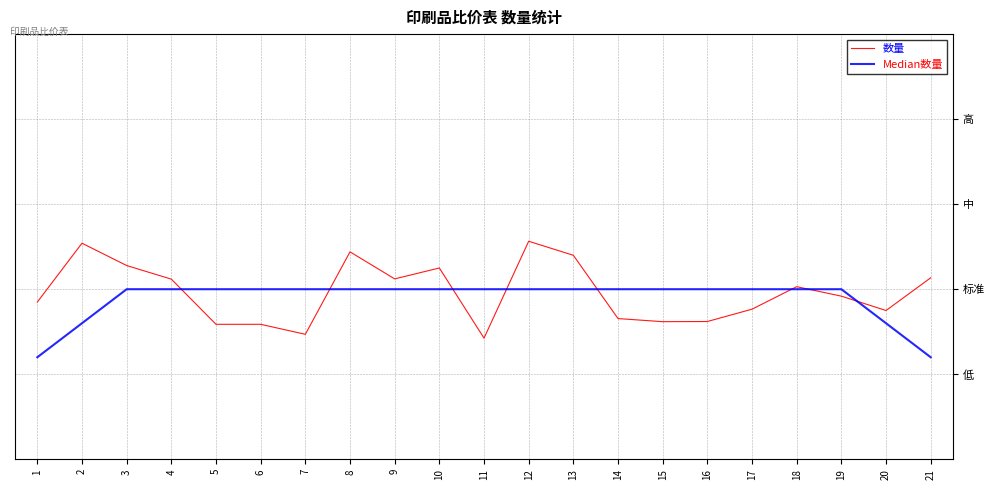

Between 10 and 1, which is larger?

10